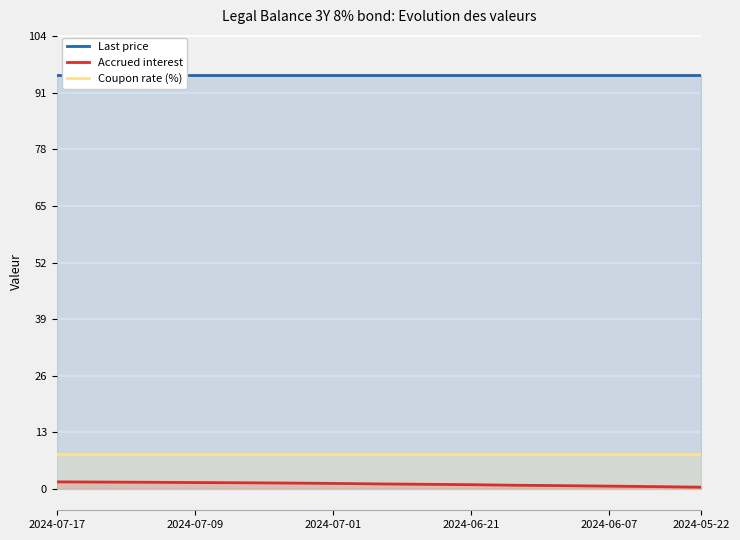

Which series has the largest total across all categories?

Last price